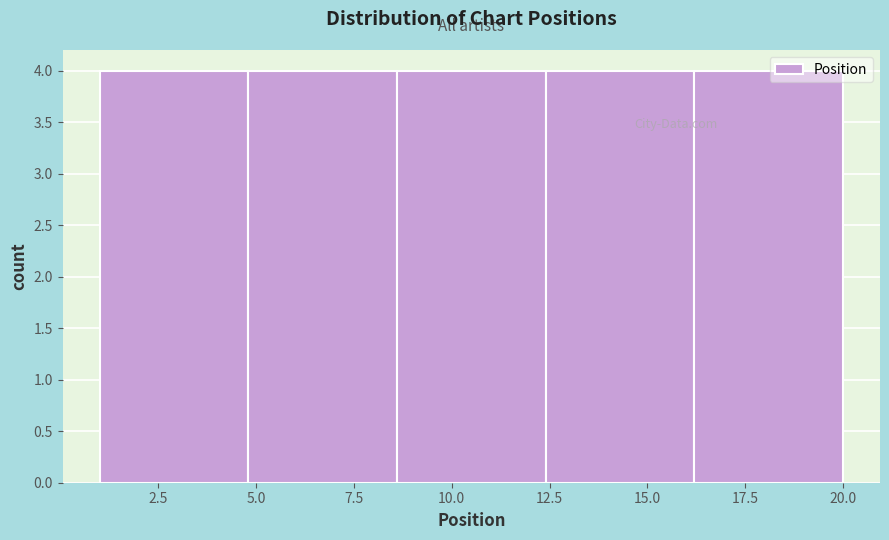

Reading left to right, transcribe this chart: for each bar, give the range it covers on the x-axis and its height. Neither the bar edges nor the heights are printed on the chart, so give them approximately, as read against the axes.

1.0 to 4.8: 4
4.8 to 8.6: 4
8.6 to 12.4: 4
12.4 to 16.2: 4
16.2 to 20.0: 4